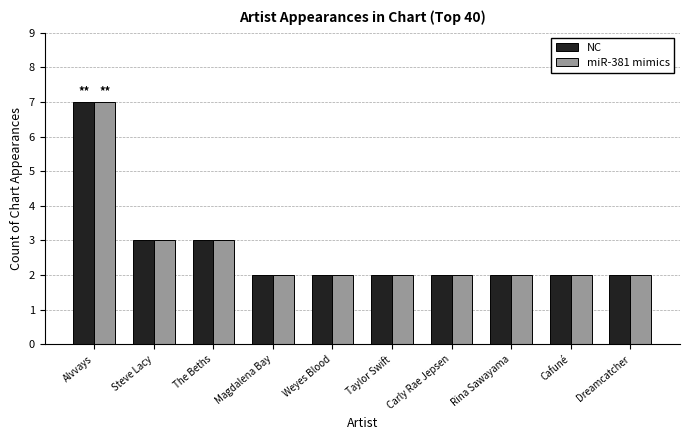

What is the sum of the miR-381 mimics values at Steve Lacy and Weyes Blood?

5